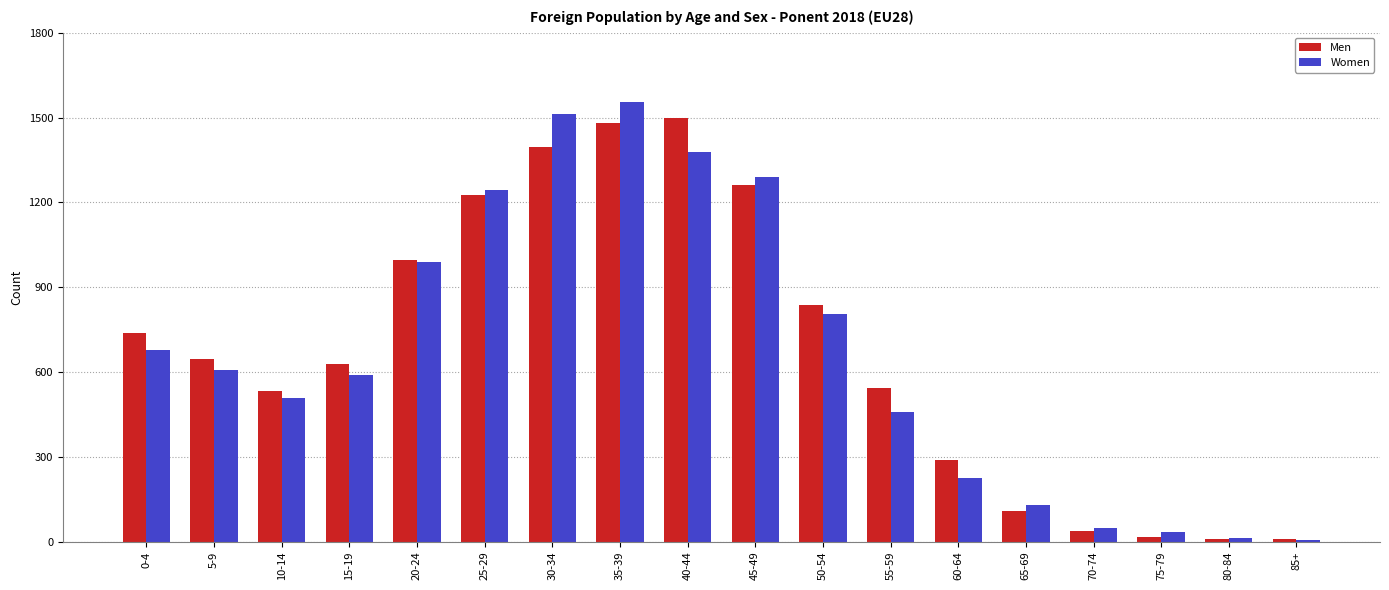

At how many categories does at least one series exceed 27?

16